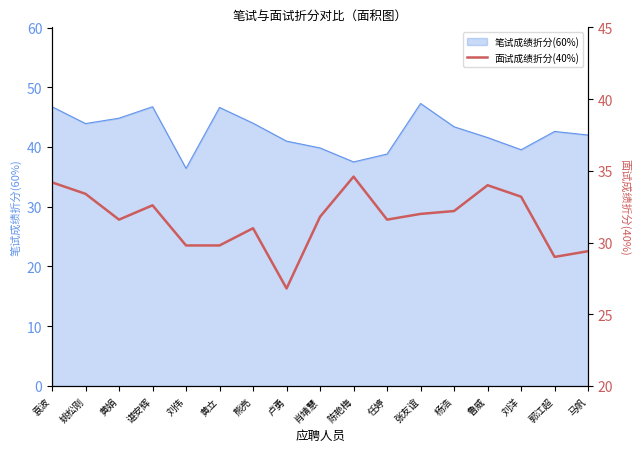

The 笔试成绩折分(60%) series shows 71.0 at 肖靖慧. True or false?

False